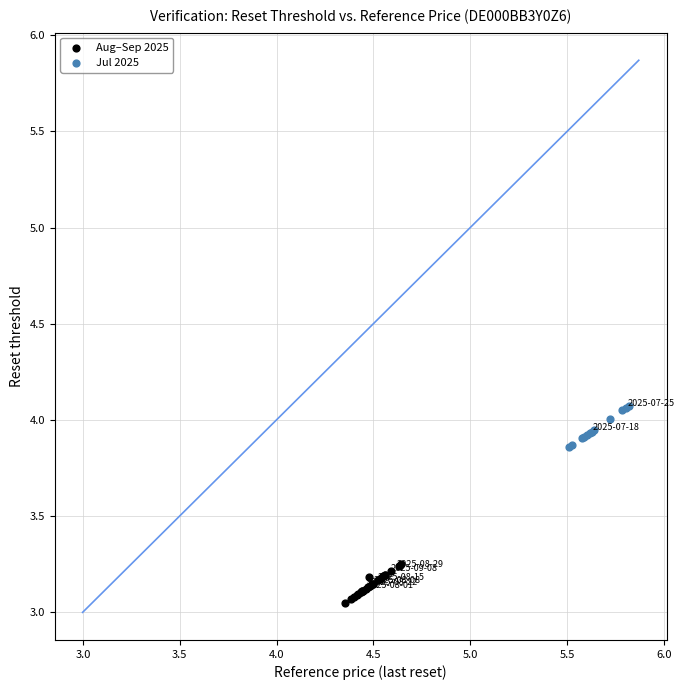

Which series reaches the minimum Y coordinate?

Aug–Sep 2025